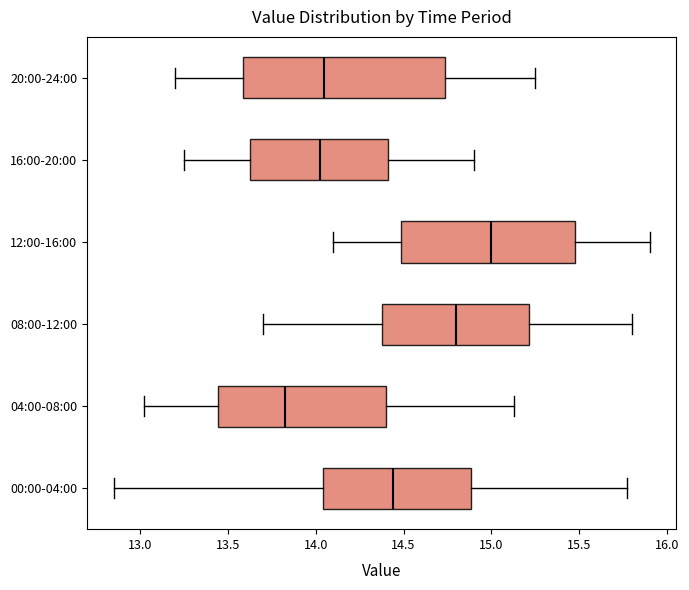

Reading bottom to top, read every box against the x-axis: the position of its median line, the range the box covers, and the ends of its whiskers. The values are not printed on the chart, so give them approximately, as read against the axis.

00:00-04:00: median 14.45, box 14.05 to 14.90, whiskers 12.85 to 15.75
04:00-08:00: median 13.85, box 13.45 to 14.40, whiskers 13.00 to 15.15
08:00-12:00: median 14.80, box 14.40 to 15.20, whiskers 13.70 to 15.80
12:00-16:00: median 15.00, box 14.50 to 15.50, whiskers 14.10 to 15.90
16:00-20:00: median 14.05, box 13.65 to 14.40, whiskers 13.25 to 14.90
20:00-24:00: median 14.05, box 13.60 to 14.75, whiskers 13.20 to 15.25